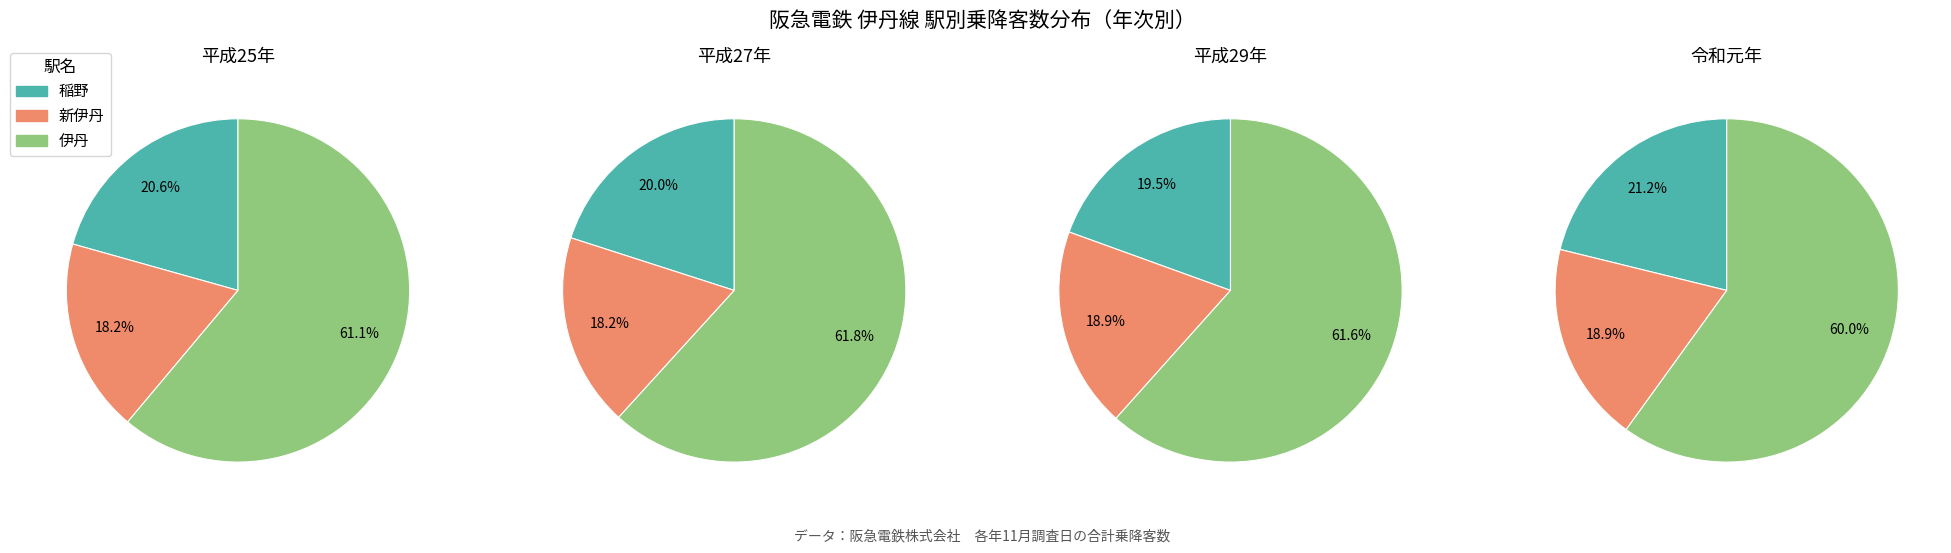

True or false: 平成29年 accounts for 14% of the total.

True